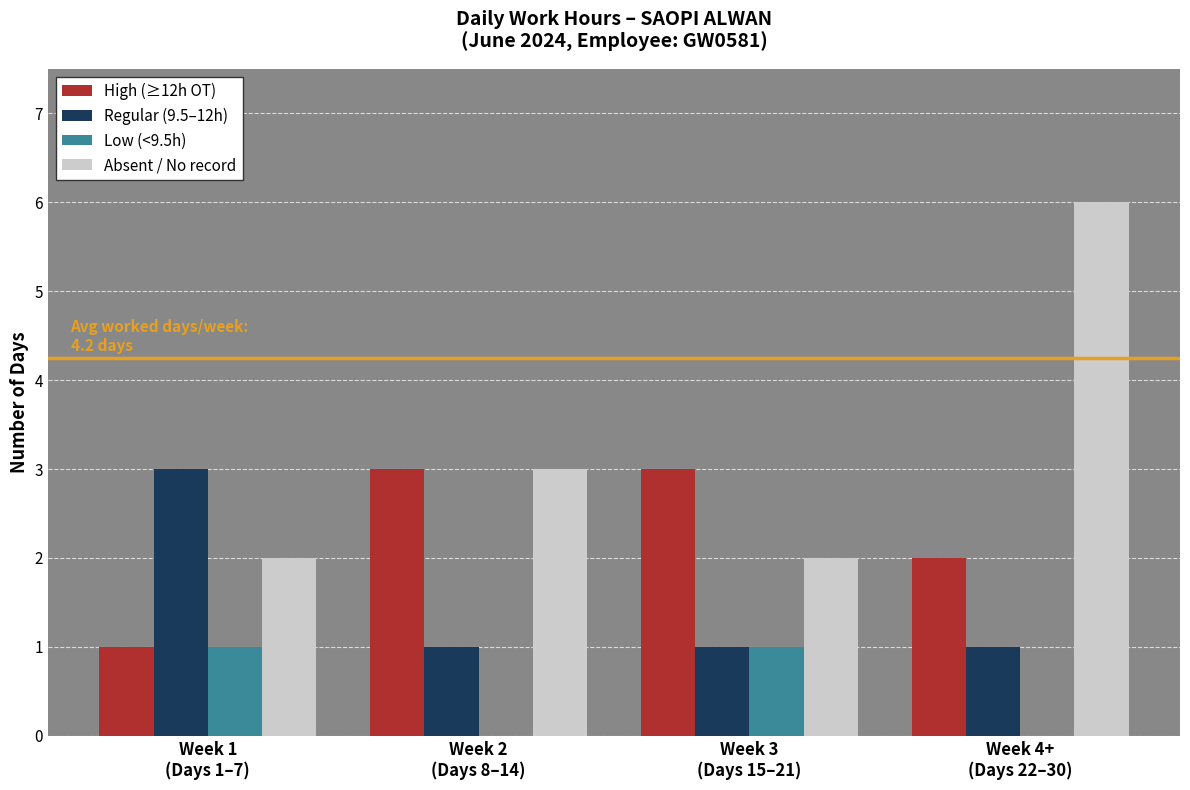

Which series has the largest range (max minus min)?

Absent / No record